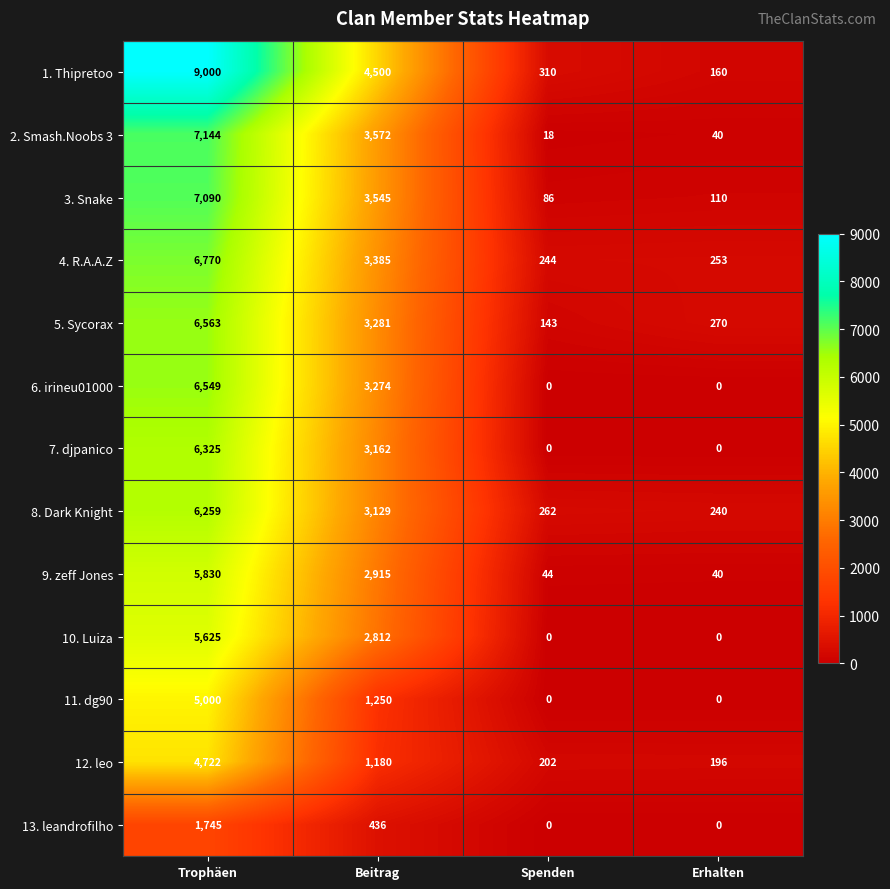

Where does the 9. zeff Jones series first go above 2915?

Trophäen